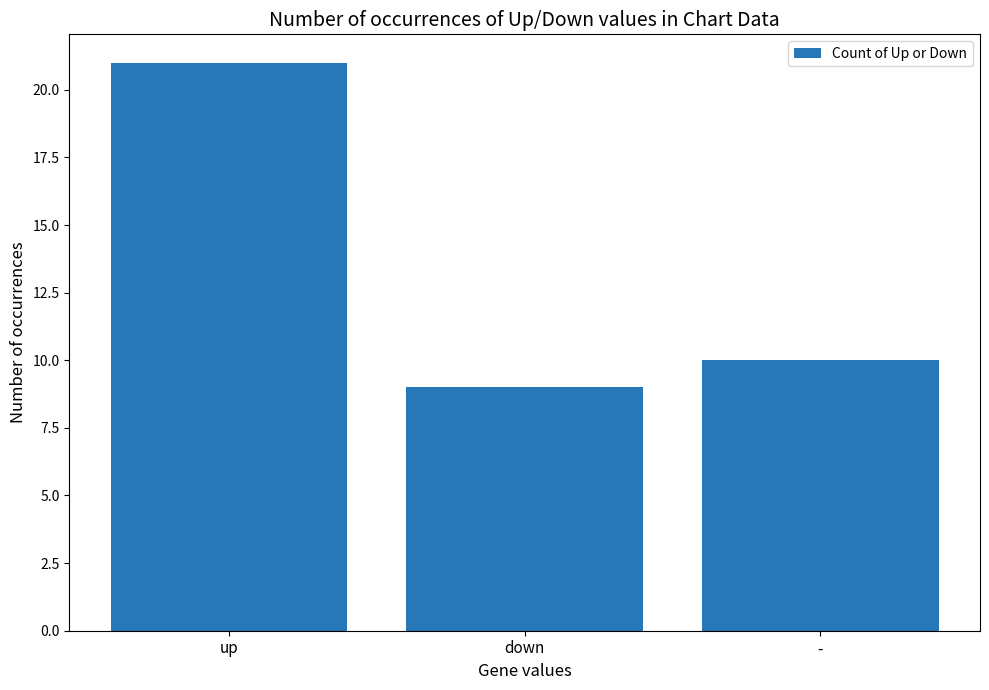

Rank the categories by value from highest to lowest.

up, -, down